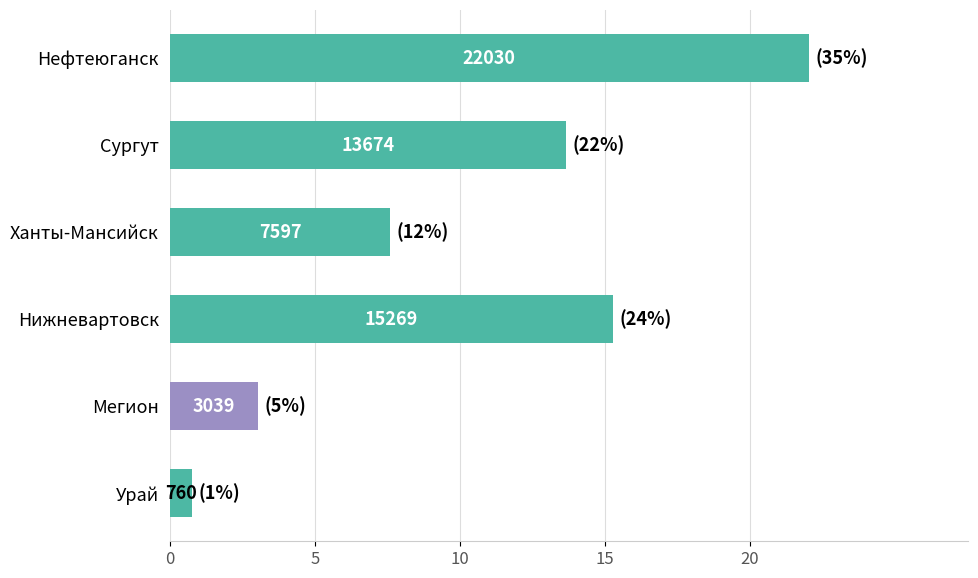

What is the difference between the second highest and minimum values?

14509.5